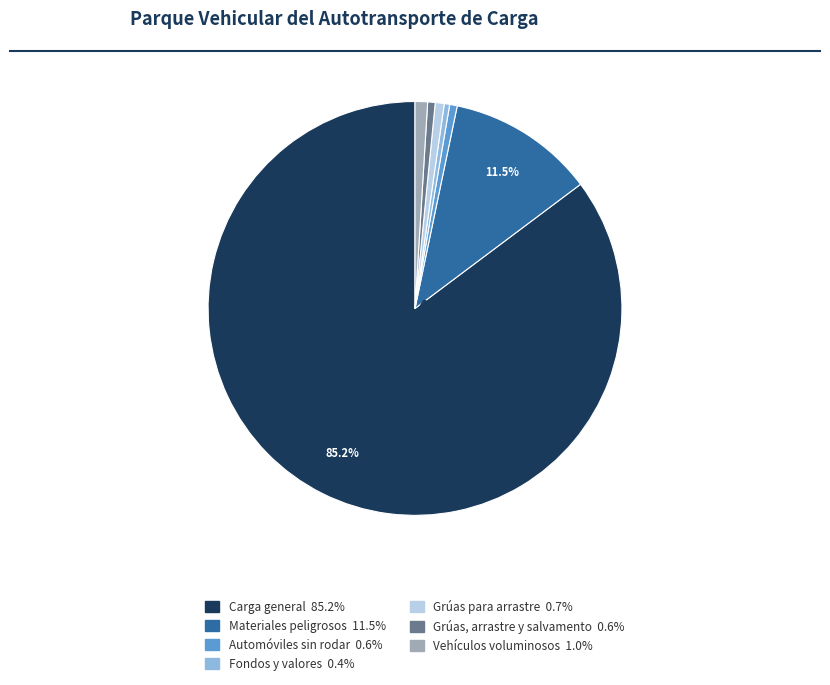

Is there a majority slice in this chart?

Yes